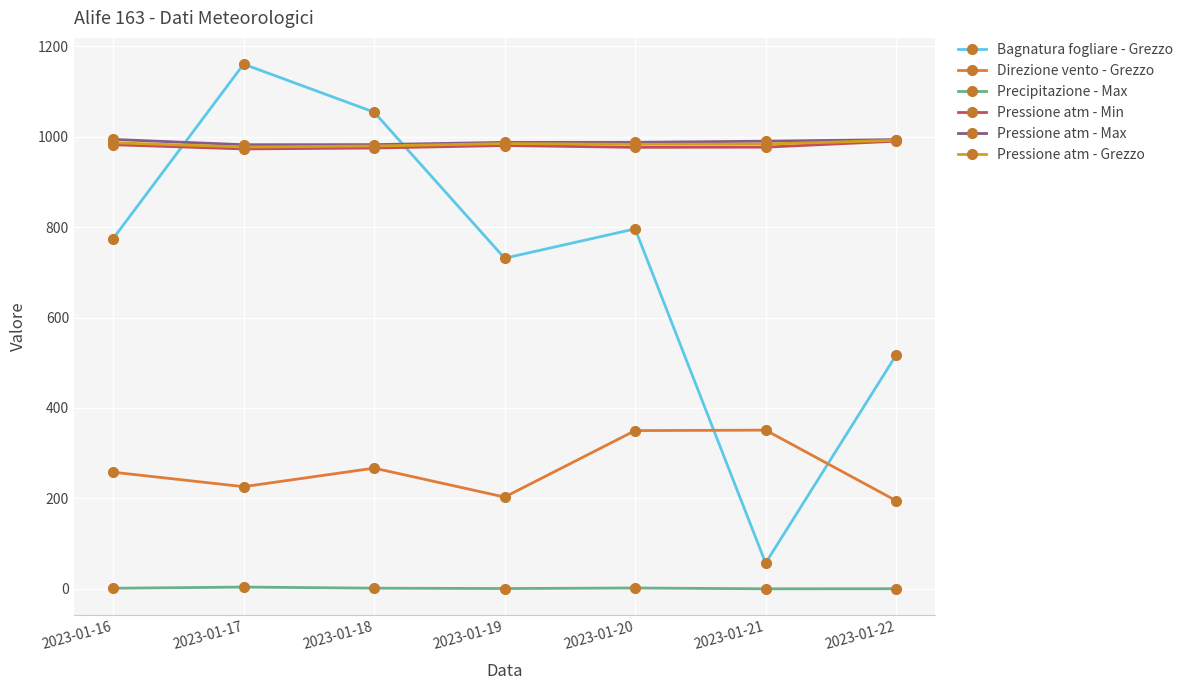

True or false: Pressione atm - Grezzo has a value of 1346.0 at 2023-01-22.

False